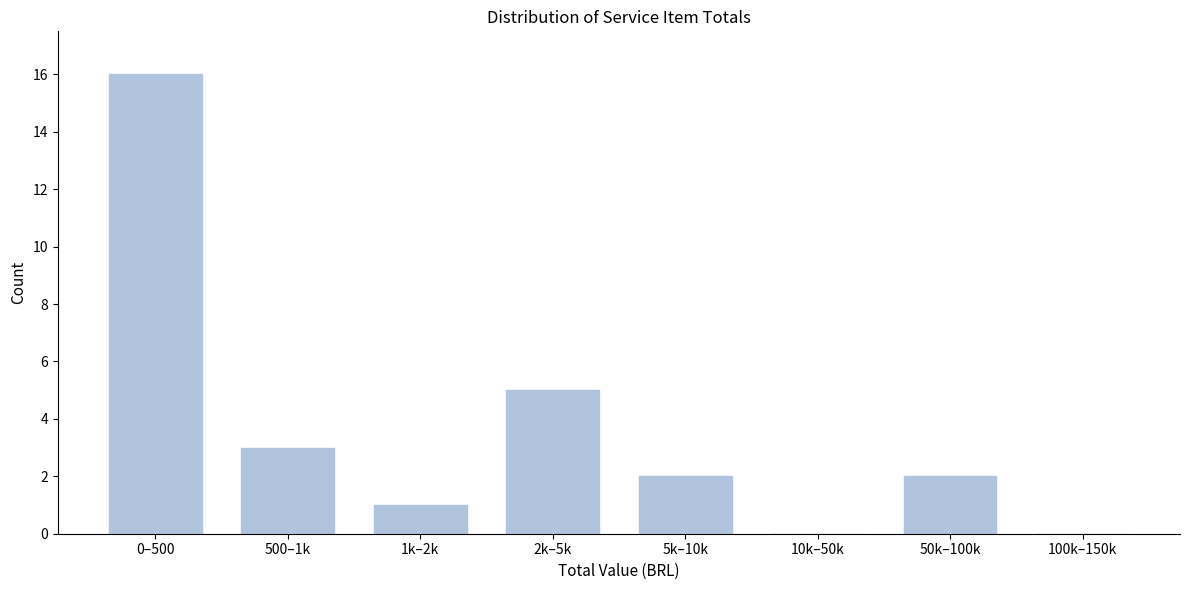

Reading left to right, list all the values displayed in this chart.

0–500=16	500–1k=3	1k–2k=1	2k–5k=5	5k–10k=2	10k–50k=0	50k–100k=2	100k–150k=0